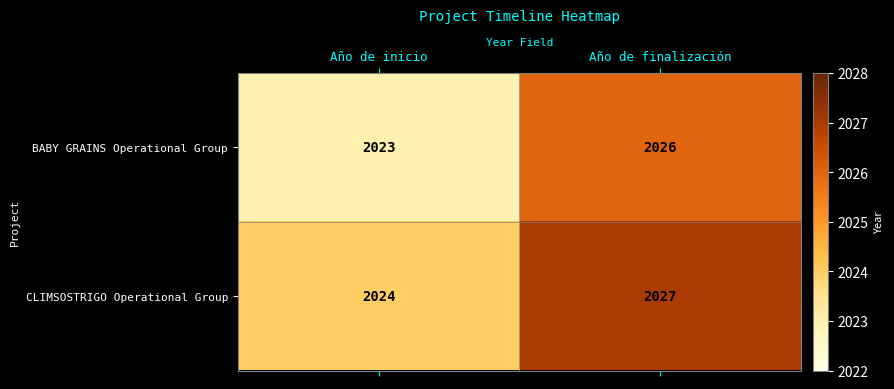

What is the smallest value displayed?

2023